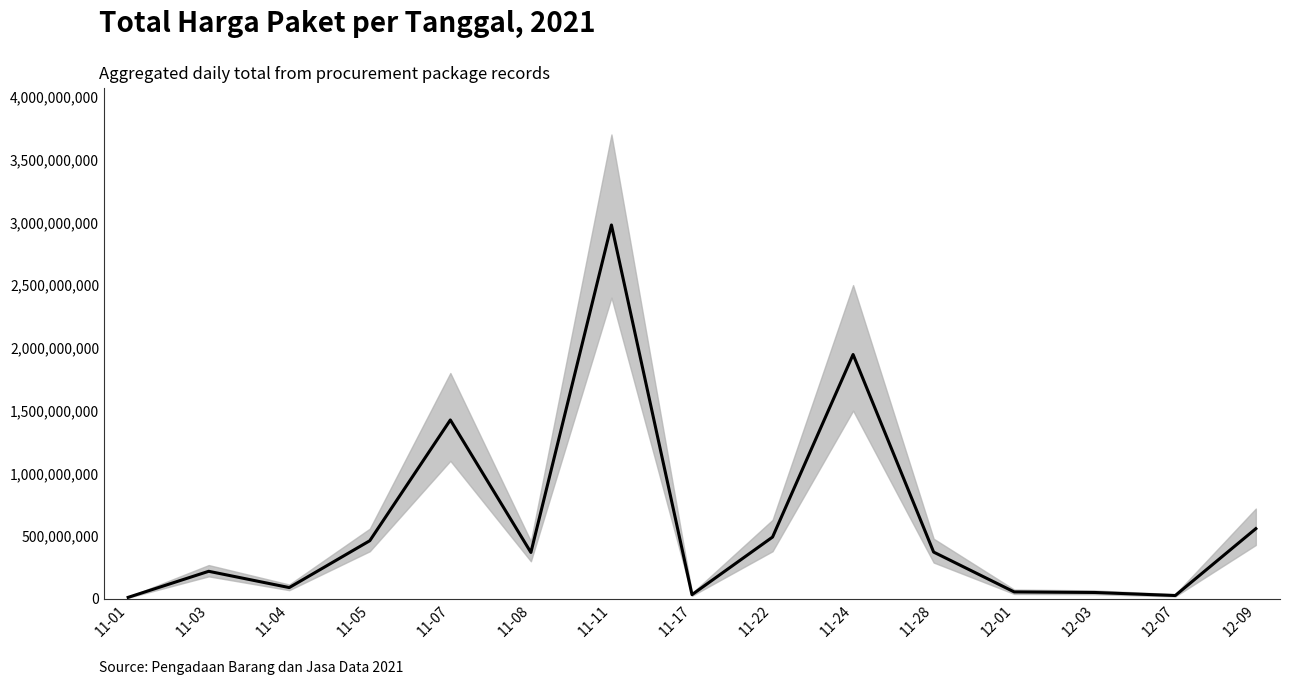

How many lines are shown in the chart?

1